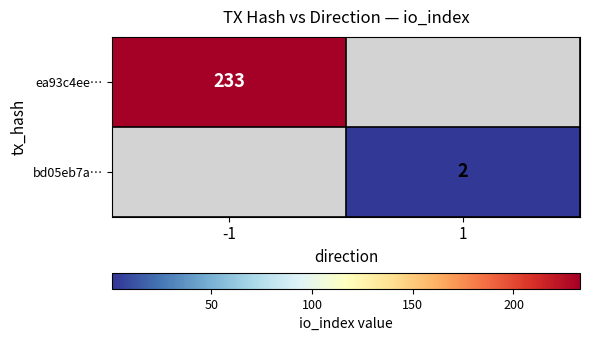

Is it true that ea93c4ee… equals 105 at -1?

False